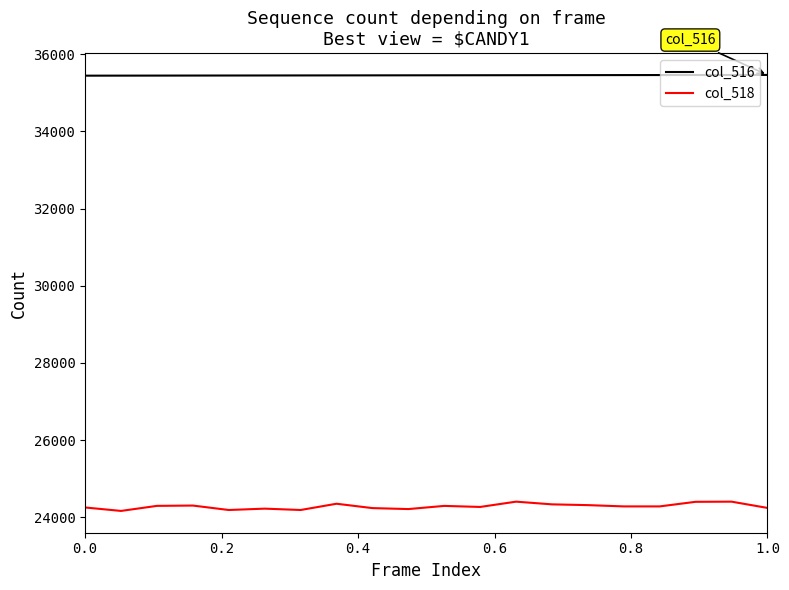

What are all the series names shown in the legend?

col_516, col_518